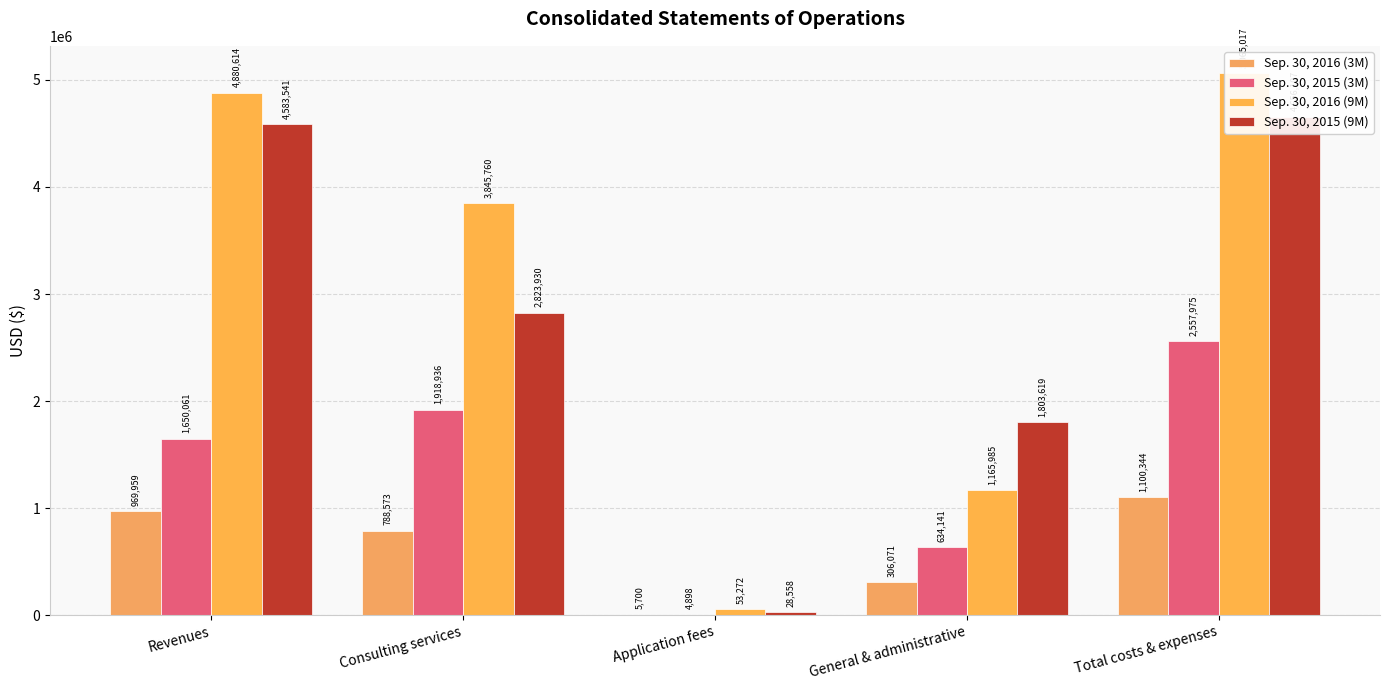

True or false: Sep. 30, 2016 (3M) has a value of 590676 at Revenues.

False